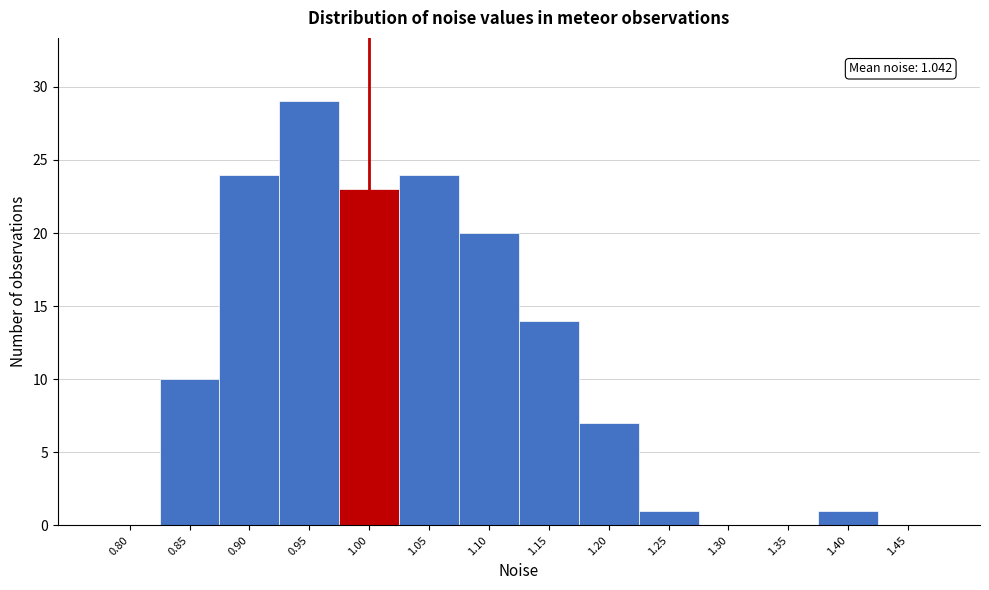

Reading left to right, list all the values displayed in this chart.

0.80=0	0.85=10	0.90=24	0.95=29	1.00=23	1.05=24	1.10=20	1.15=14	1.20=7	1.25=1	1.30=0	1.35=0	1.40=1	1.45=0